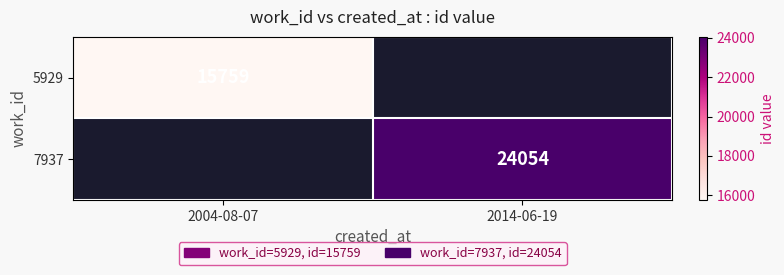

Is the value of 7937 at 2014-06-19 greater than the value of 5929 at 2004-08-07?

Yes